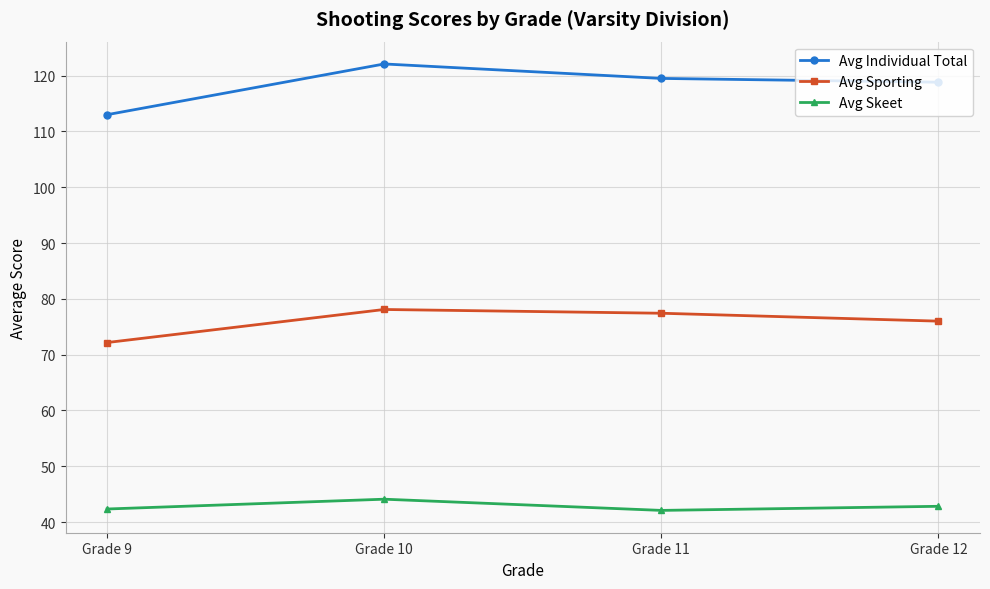

What is the value of the Avg Sporting point at the 2nd from the left?

78.1